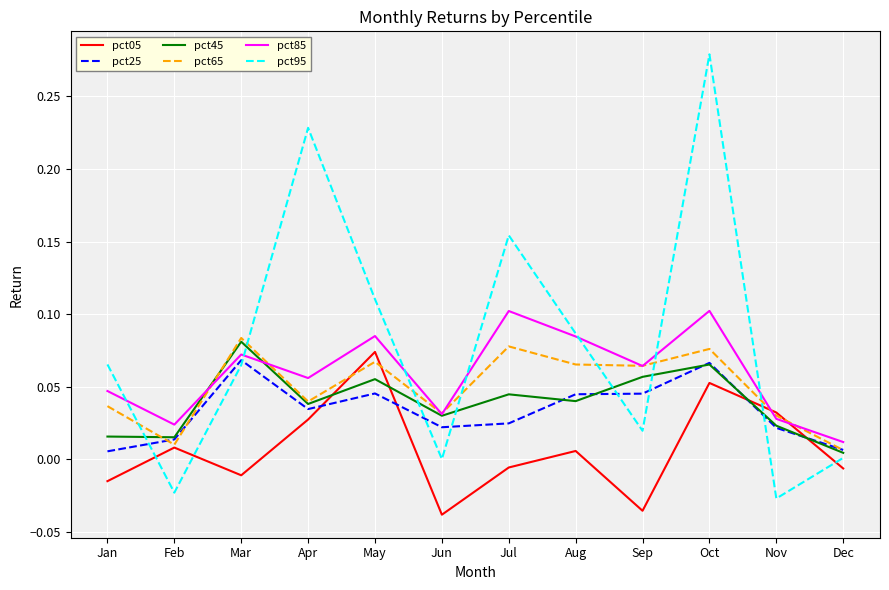

Is it true that pct25 equals 0.0 at Jul?

True